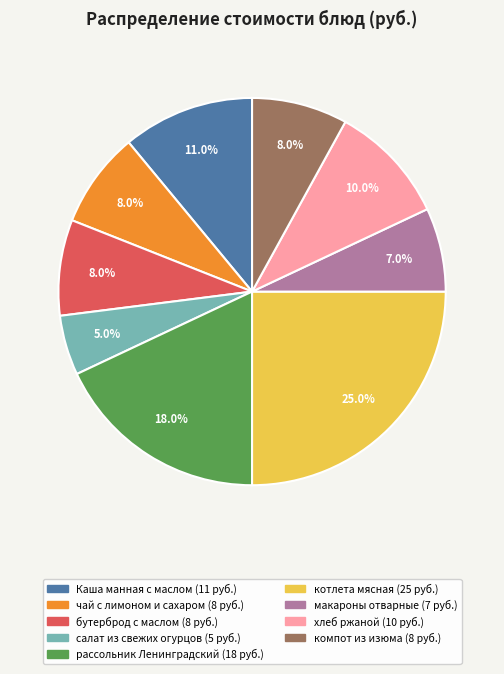

To the nearest percent, what portion does салат из свежих огурцов represent?

5%